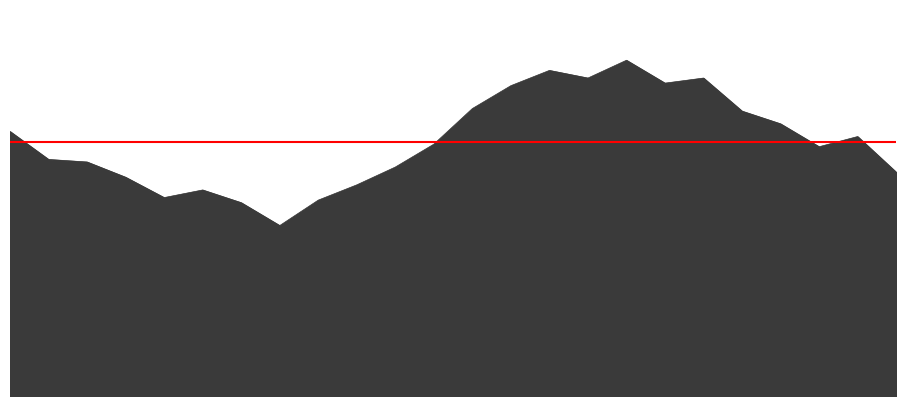

What position from the right is 13:00?

9